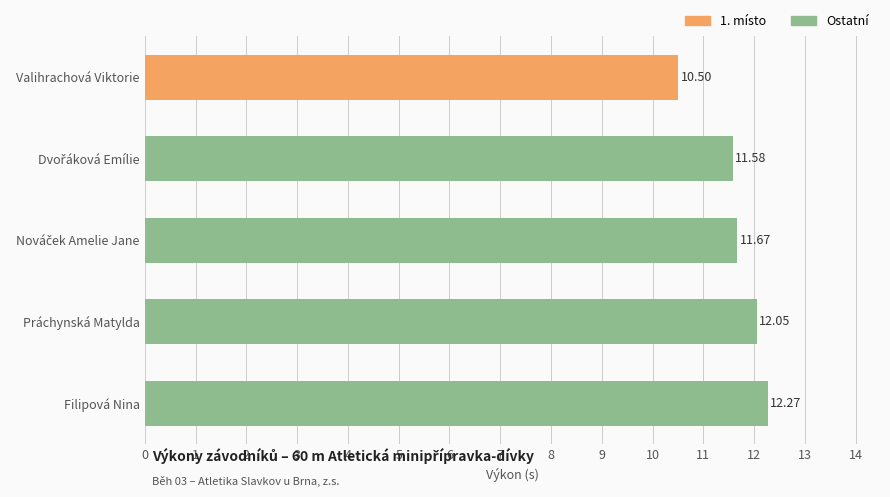

What is the label of the 5th bar from the bottom?

Valihrachová Viktorie